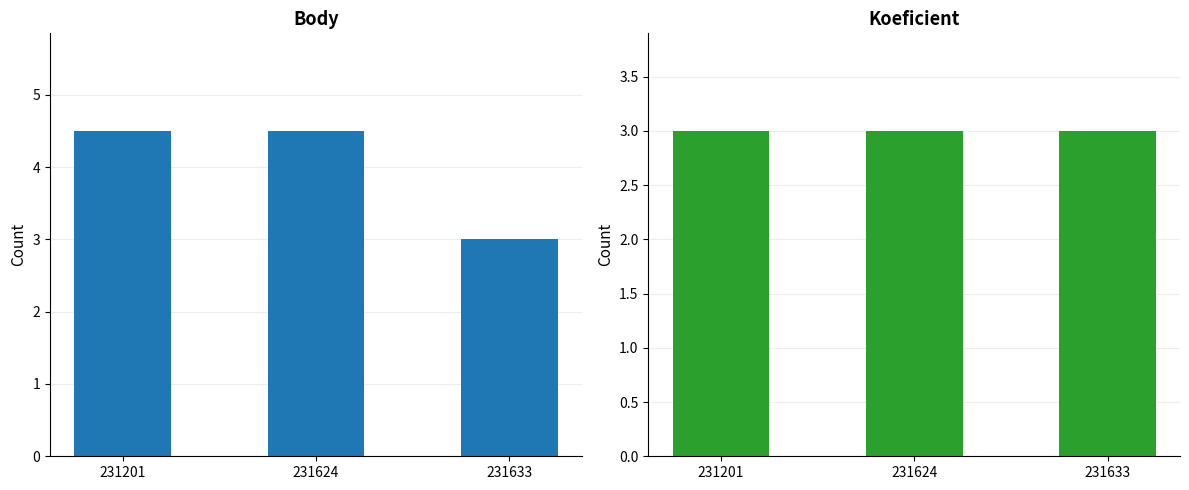

List the labels in order of Koeficient value, smallest first.

231201, 231624, 231633